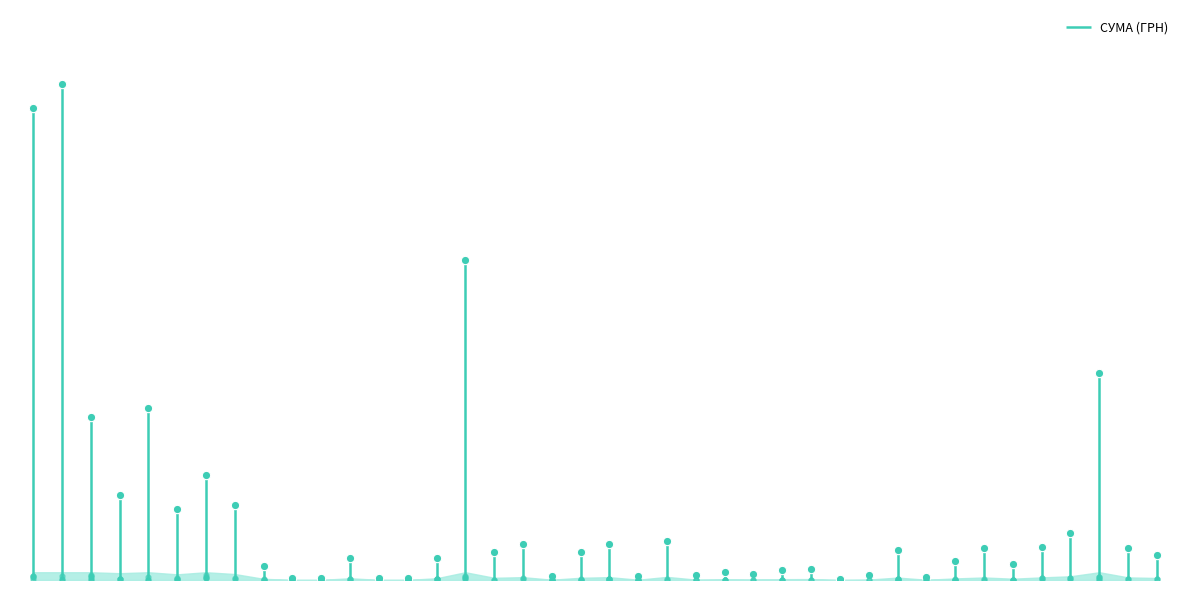

What is the sum of all values?

207635.0